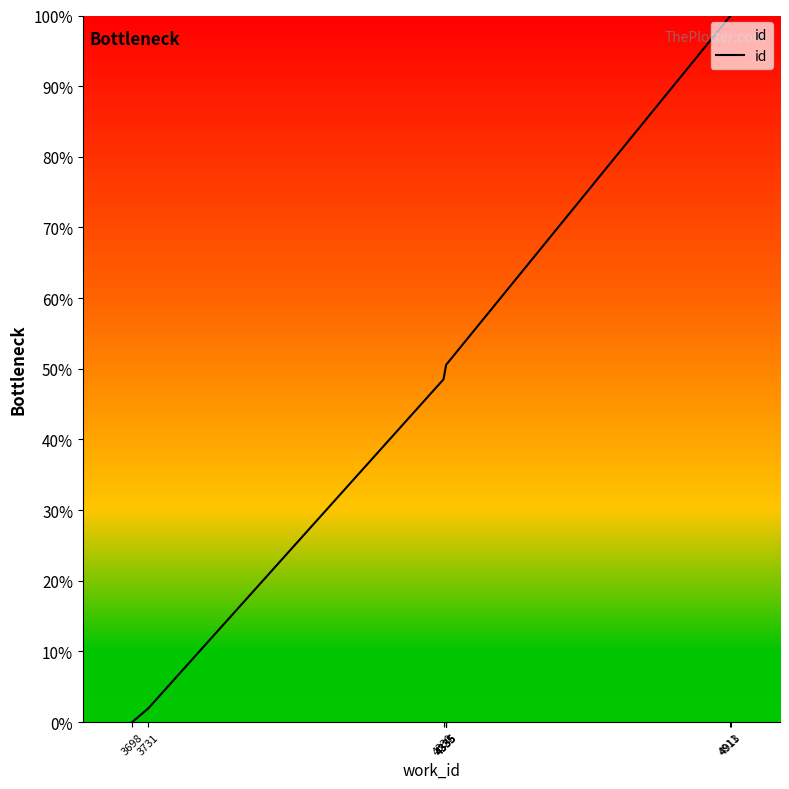

What is the change in value from 4330 to 4335?

+1.9